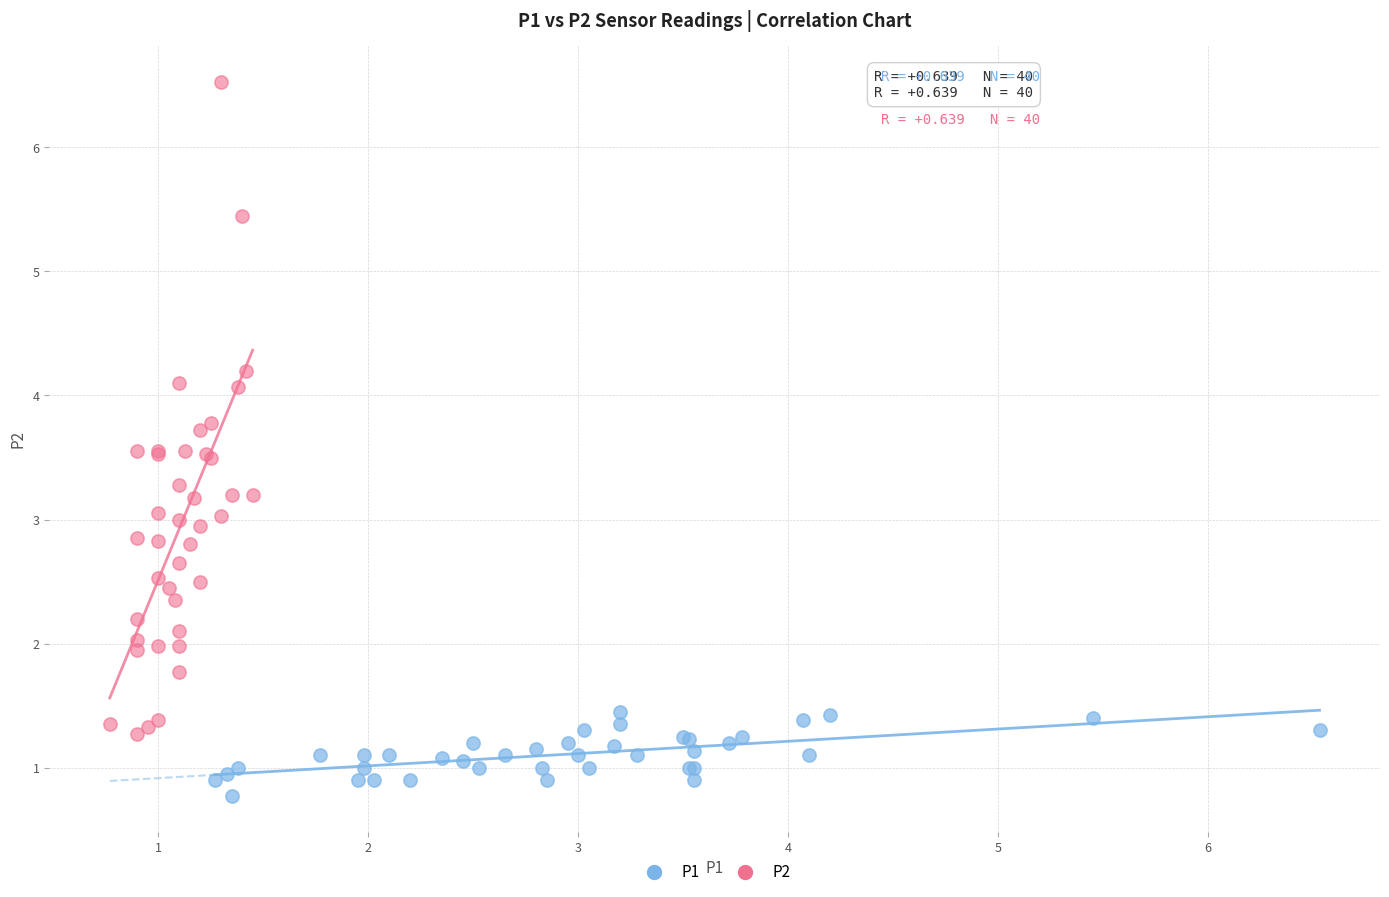

What are all the series names shown in the legend?

P1, P2